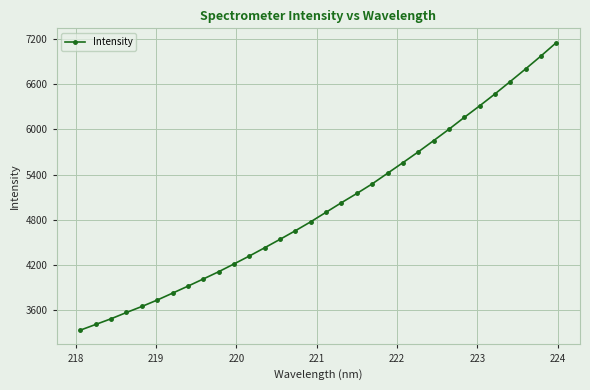

What is the value of the 10th point from the left?

4109.5